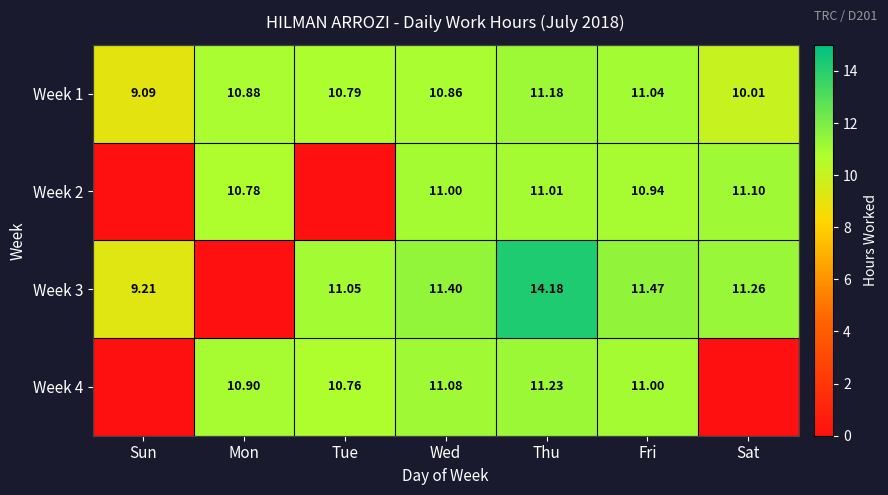

What is the lowest value of the Week 1 series?

9.1